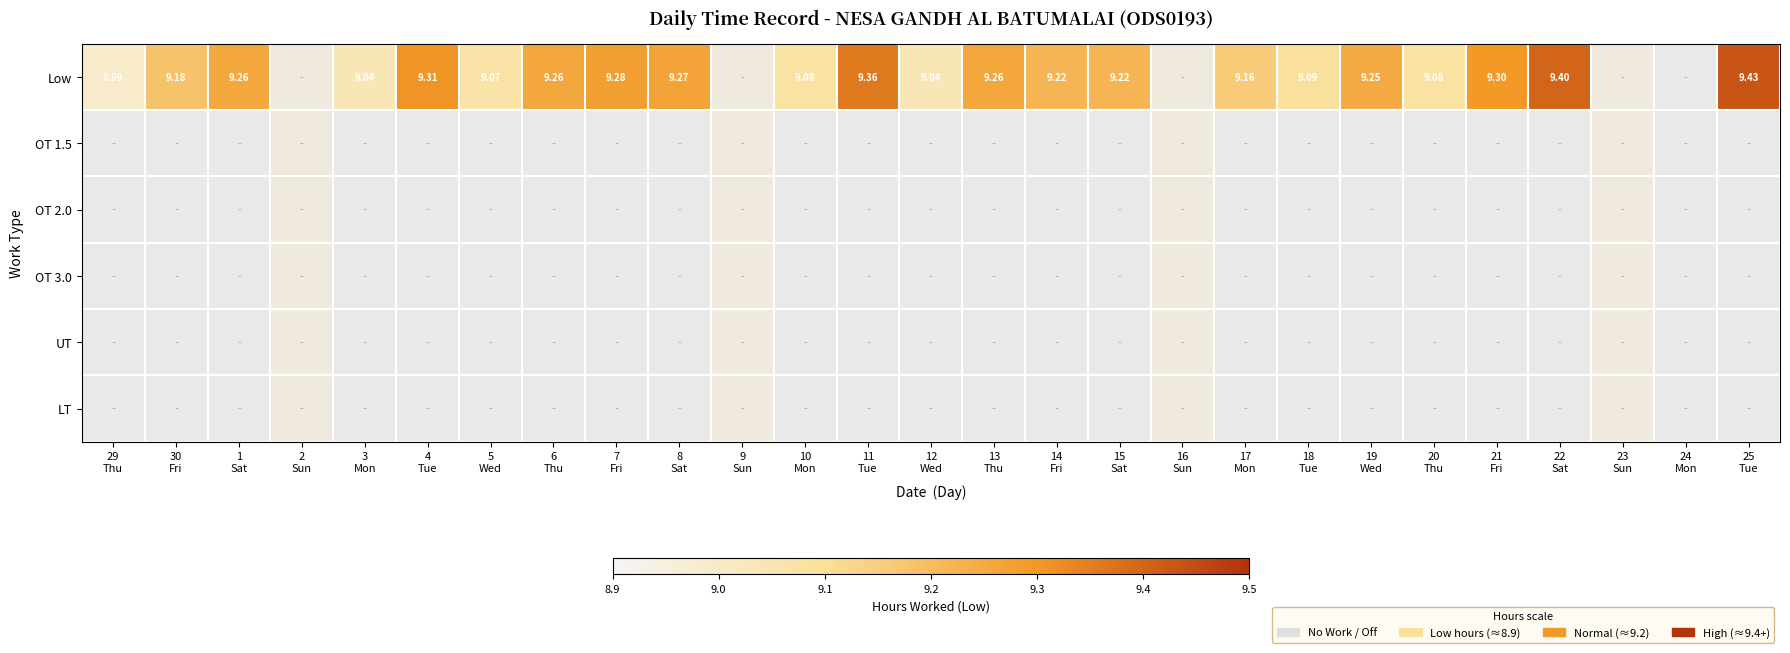

True or false: UT has a value of 1.8 at 21 Fri.

False